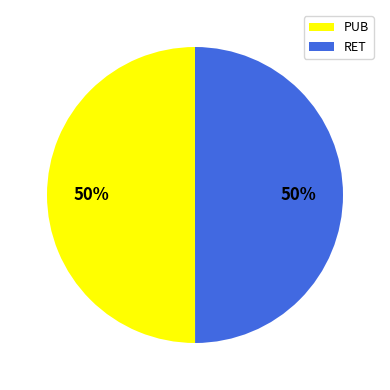

Is the sum of PUB and RET greater than half?

Yes